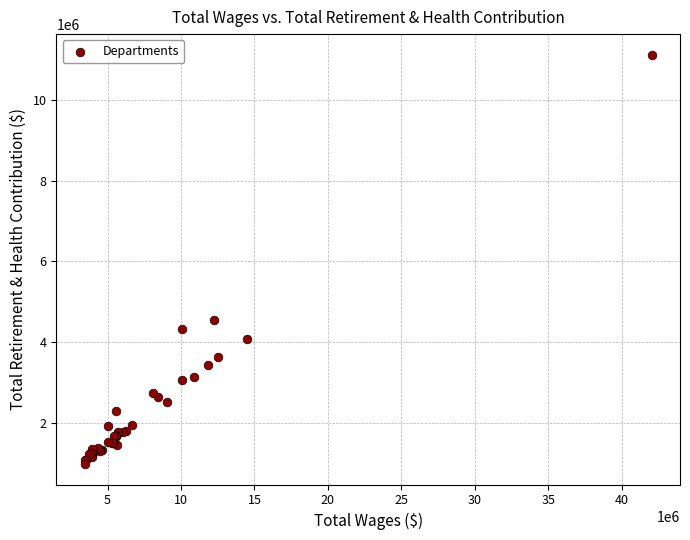

What Y value in the scatter plot is closest to 6053297?

4547698